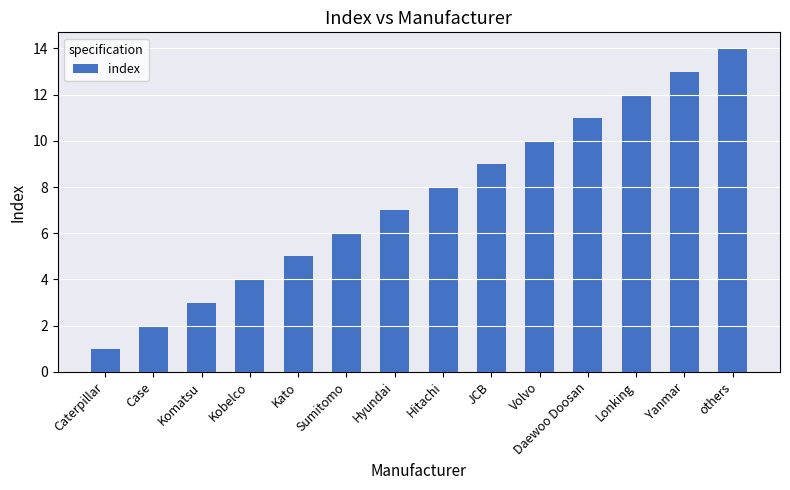

What is the greatest value displayed?

14